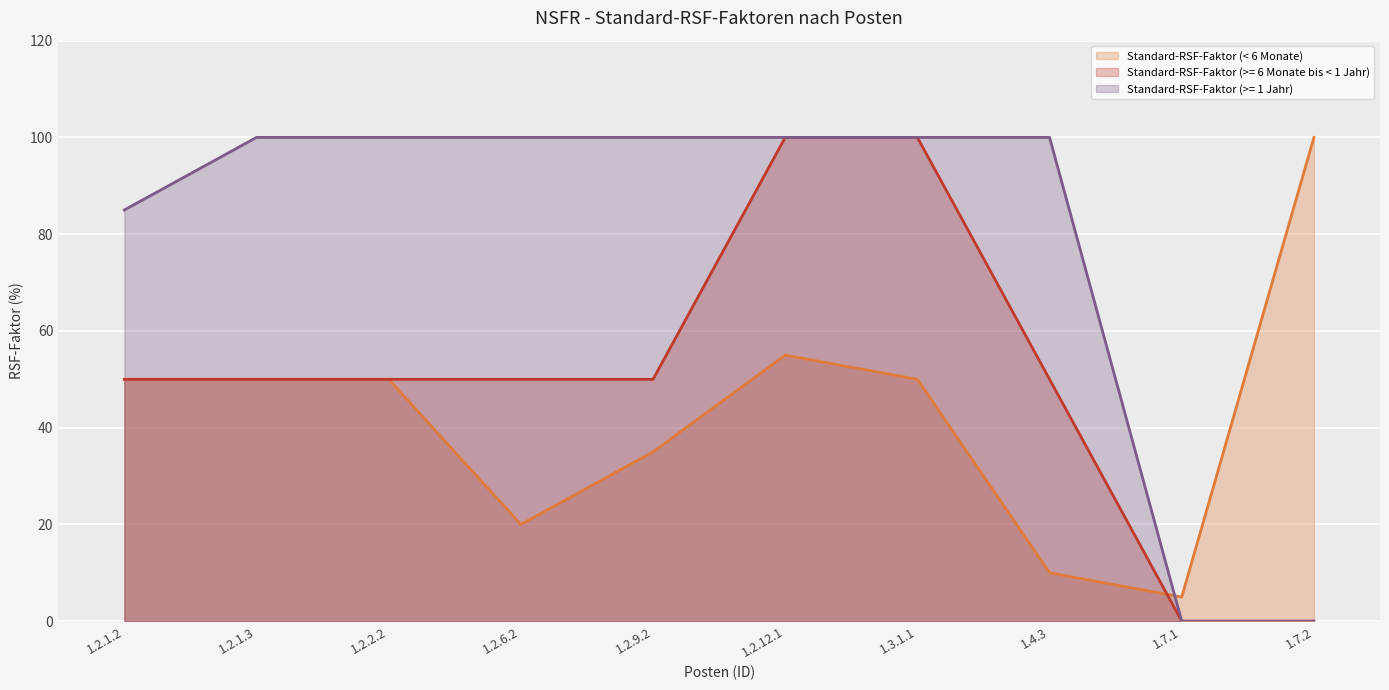

At which category is the sum across all series the highest?

1.2.12.1